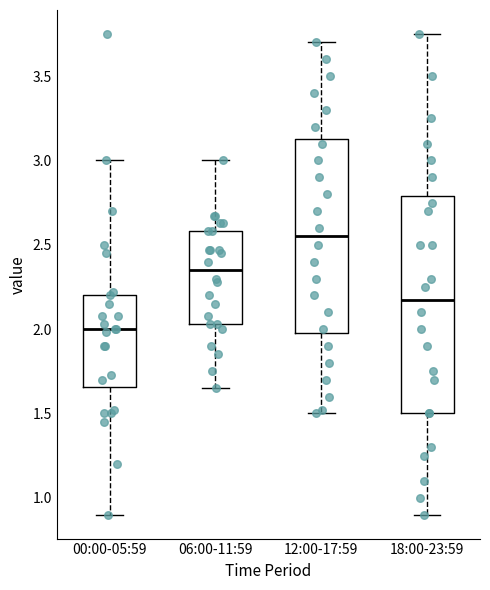

Reading left to right, transcribe this box plot: for each box, give where its median line is, the range the box spans, and where its two whiskers end, as read against the y-axis. The values are not printed on the chart, so give them approximately, as read against the axis.

00:00-05:59: median 2.00, box 1.65 to 2.20, whiskers 0.90 to 3.00
06:00-11:59: median 2.35, box 2.05 to 2.60, whiskers 1.65 to 3.00
12:00-17:59: median 2.55, box 2.00 to 3.15, whiskers 1.50 to 3.70
18:00-23:59: median 2.20, box 1.50 to 2.80, whiskers 0.90 to 3.75